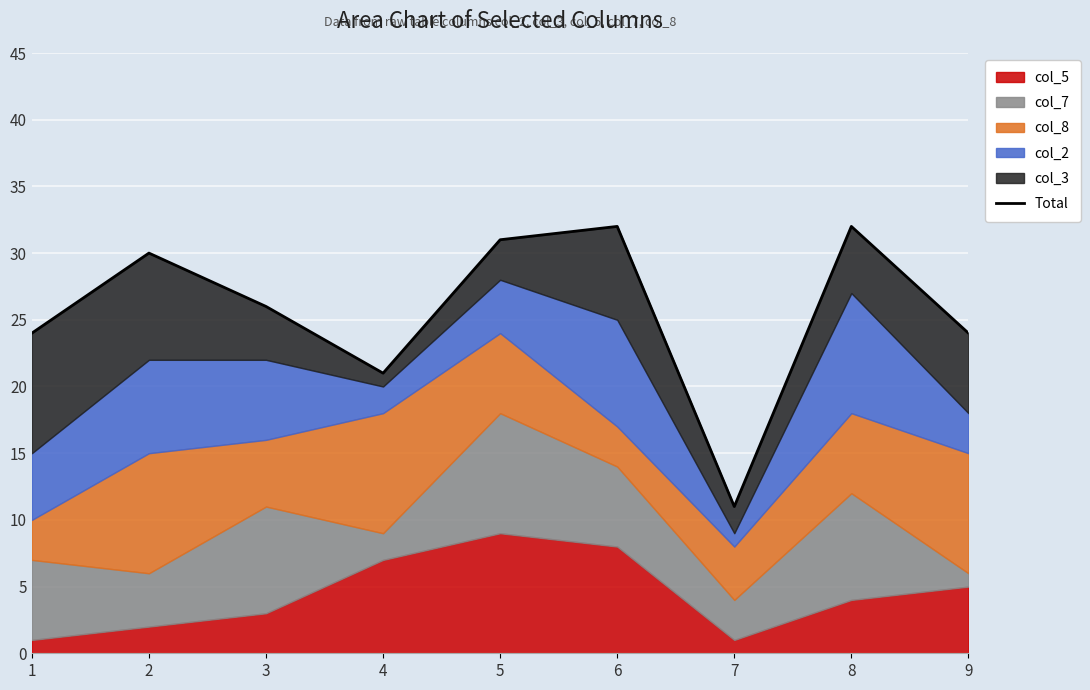

Where is the first local minimum?

4